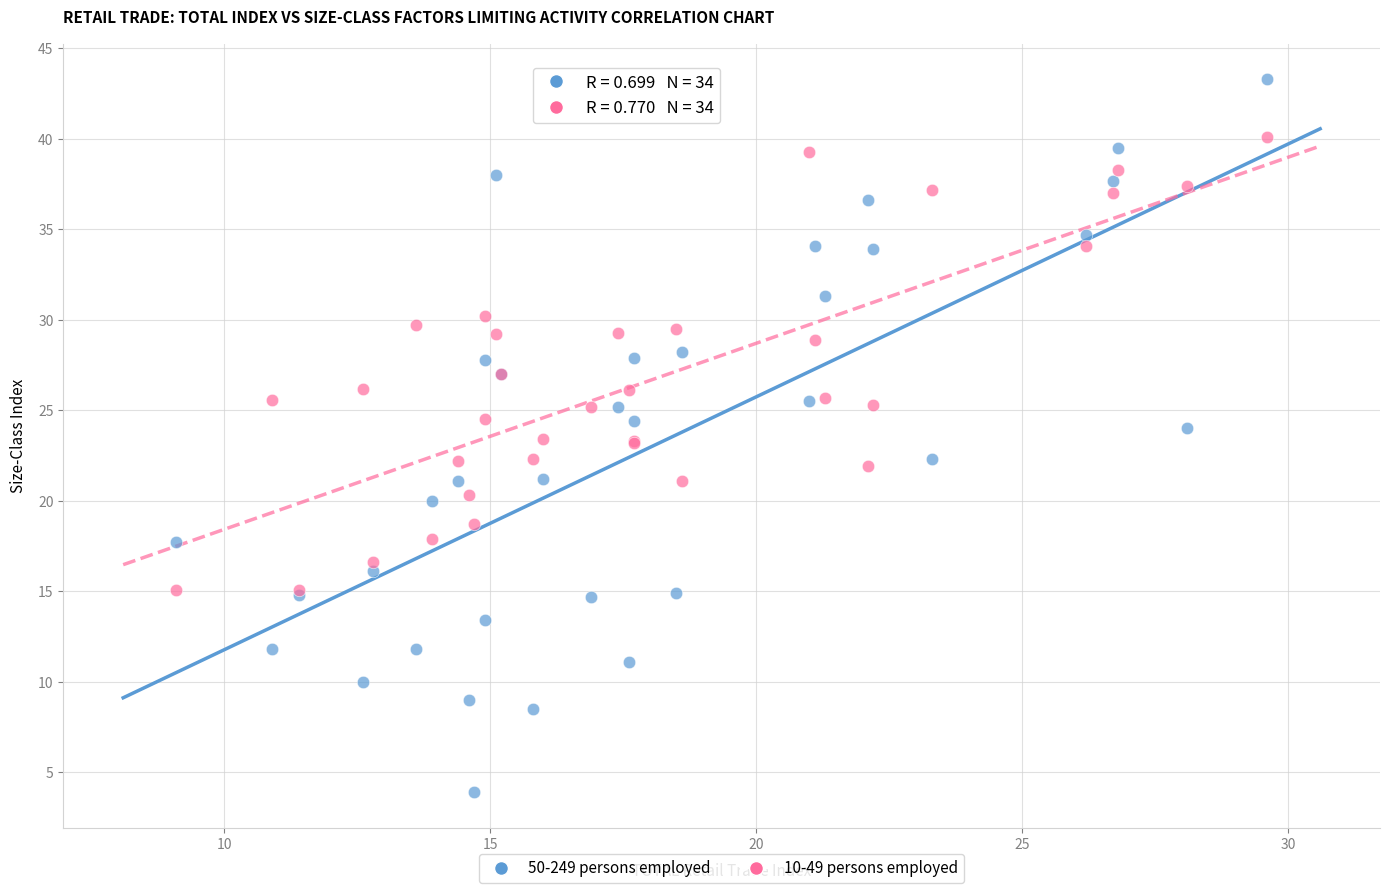

What are all the series names shown in the legend?

50-249 persons employed, 10-49 persons employed